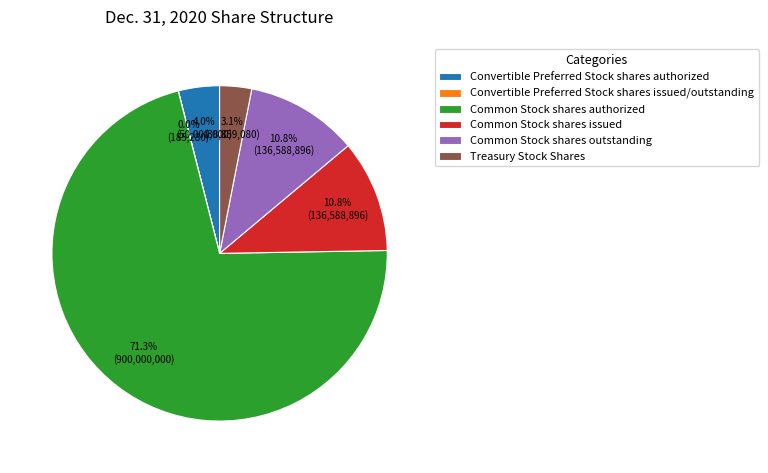

What is the majority slice?

Common Stock shares authorized